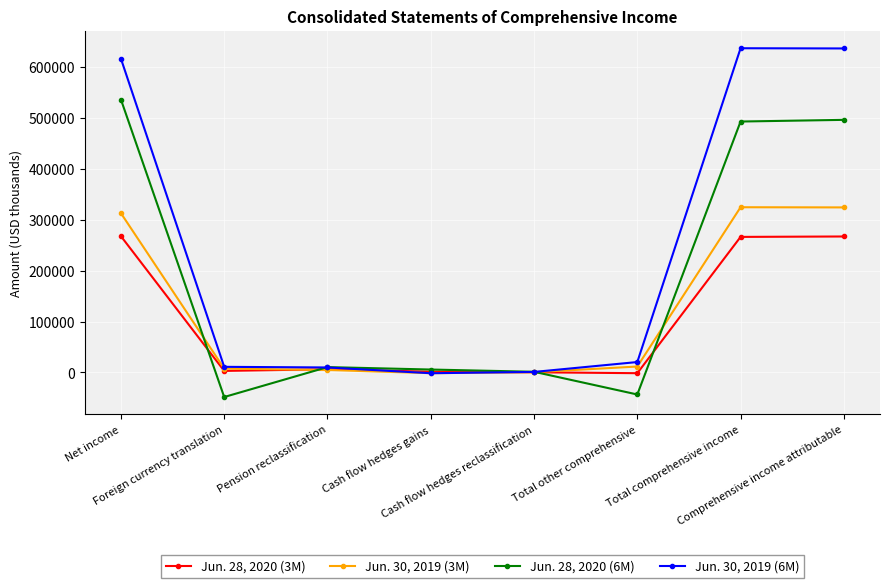

At how many categories does at least one series exceed 525544?

3